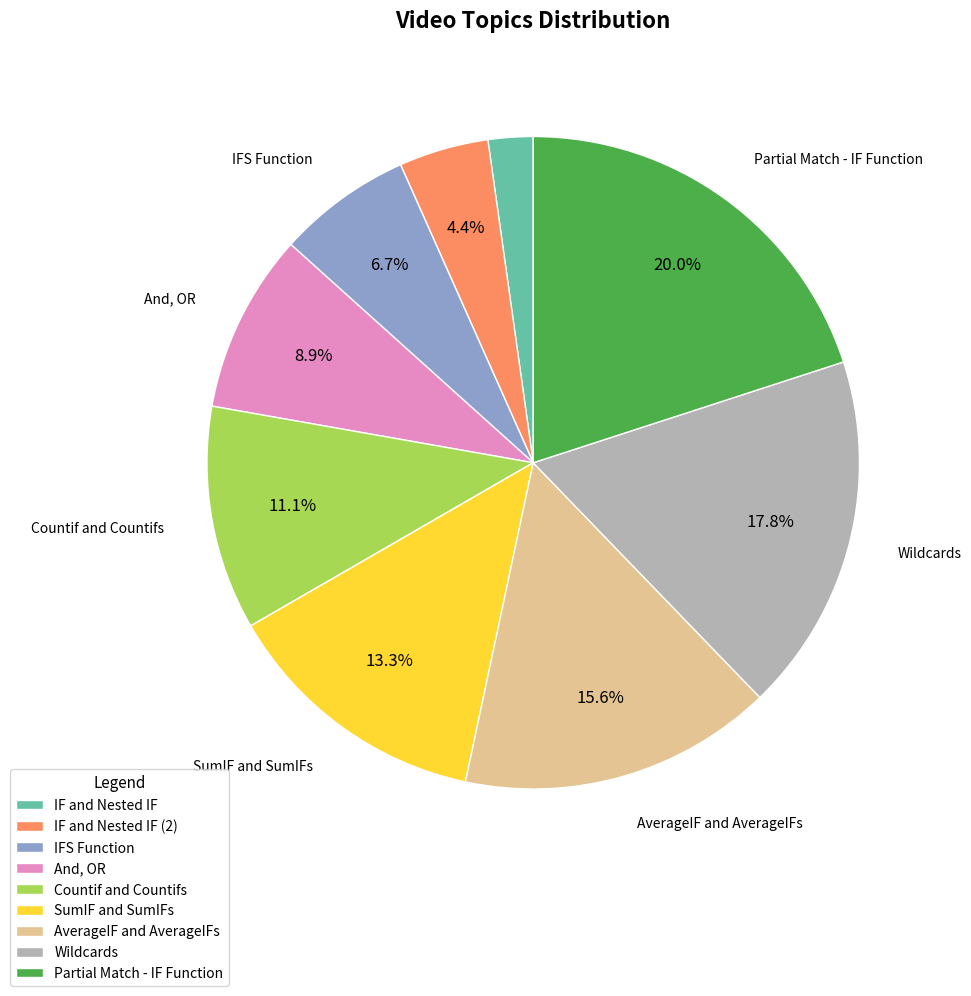

Does AverageIF and AverageIFs account for over 50% of the chart?

No